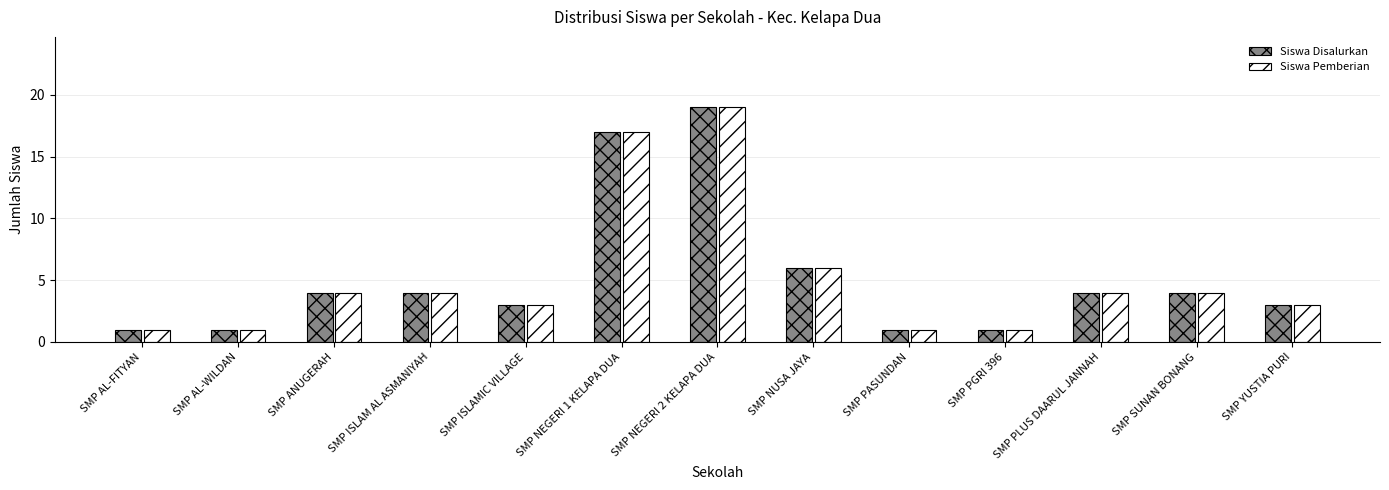

What is the minimum value for Siswa Pemberian?

1